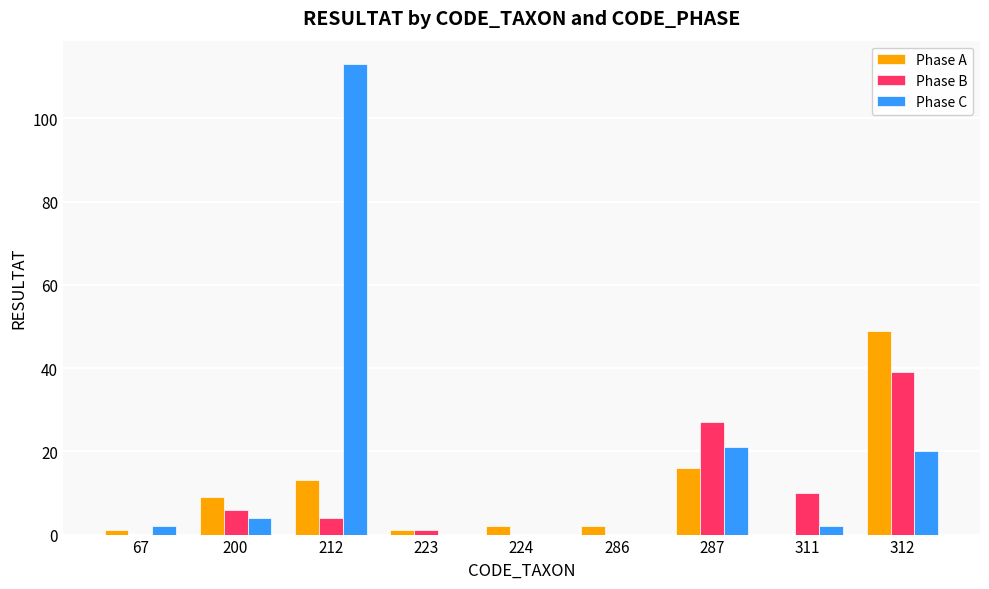

Count the number of categories in the chart.

9